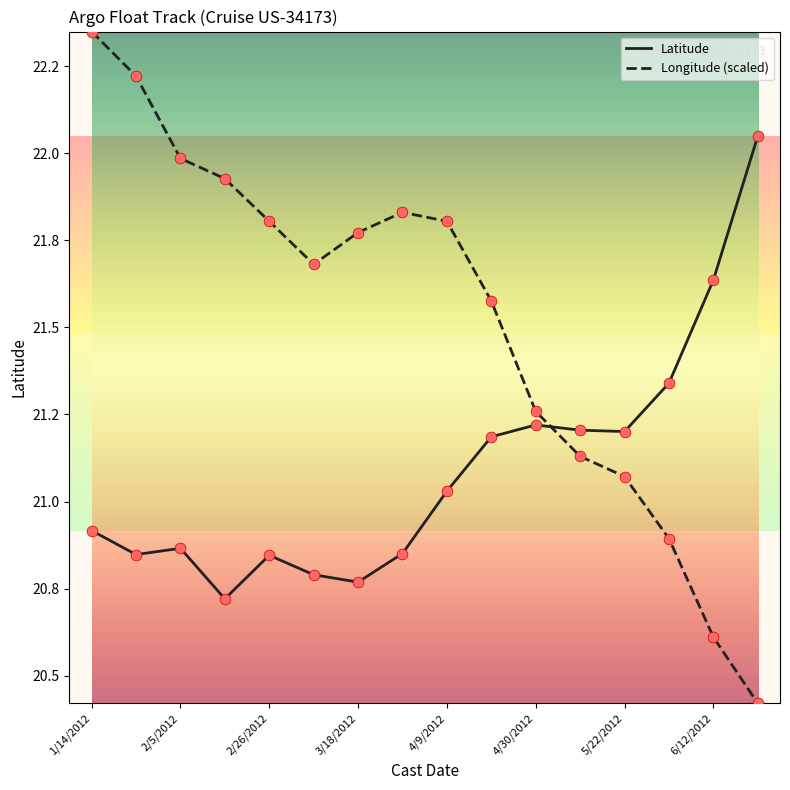

At how many categories does at least one series exceed 20?

16